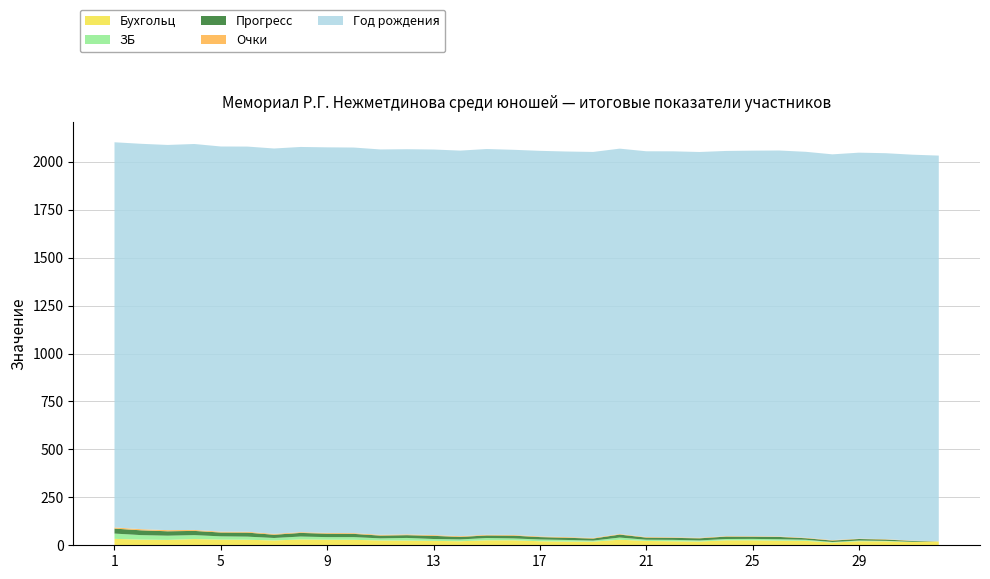

Reading left to right, extract all data points from this chart.

Бухгольц: 1=33.5	2=29.5	3=28.0	4=32.5	5=29.5	6=29.0	7=25.0	8=30.5	9=29.0	10=28.5	11=25.0	12=24.5	13=23.0	14=21.0	15=26.0	16=26.0	17=21.0	18=19.5	19=19.0	20=29.0	21=22.5	22=21.0	23=19.5	24=26.0	25=26.0	26=24.0	27=23.0	28=14.0	29=21.0	30=20.5	31=17.0	32=20.5
ЗБ: 1=27.5	2=23.5	3=22.0	4=20.5	5=17.0	6=16.0	7=13.0	8=15.0	9=13.5	10=14.0	11=11.0	12=13.8	13=9.8	14=9.5	15=11.8	16=9.8	17=9.2	18=8.2	19=5.5	20=11.2	21=6.5	22=7.2	23=5.8	24=6.8	25=7.2	26=7.5	27=5.8	28=3.0	29=3.8	30=2.5	31=1.2	32=0.0
Прогресс: 1=26.0	2=25.0	3=23.0	4=22.0	5=20.0	6=21.0	7=17.0	8=19.0	9=18.0	10=17.0	11=14.5	12=14.5	13=16.5	14=13.0	15=13.5	16=14.5	17=12.5	18=11.5	19=10.5	20=15.5	21=11.0	22=10.5	23=11.0	24=12.5	25=11.5	26=12.0	27=8.0	28=7.5	29=8.0	30=7.0	31=4.5	32=0.0
Очки: 1=6.0	2=6.0	3=6.0	4=5.0	5=4.5	6=4.5	7=4.5	8=4.0	9=4.0	10=4.0	11=4.0	12=4.0	13=4.0	14=4.0	15=3.5	16=3.5	17=3.5	18=3.5	19=3.5	20=3.0	21=3.0	22=3.0	23=3.0	24=2.5	25=2.5	26=2.5	27=2.5	28=2.5	29=2.0	30=2.0	31=1.5	32=0.0
Год рождения: 1=2009.0	2=2010.0	3=2009.0	4=2013.0	5=2009.0	6=2009.0	7=2010.0	8=2009.0	9=2011.0	10=2011.0	11=2010.0	12=2009.0	13=2011.0	14=2011.0	15=2012.0	16=2009.0	17=2011.0	18=2011.0	19=2013.0	20=2010.0	21=2012.0	22=2013.0	23=2012.0	24=2009.0	25=2011.0	26=2013.0	27=2013.0	28=2012.0	29=2013.0	30=2013.0	31=2013.0	32=2012.0